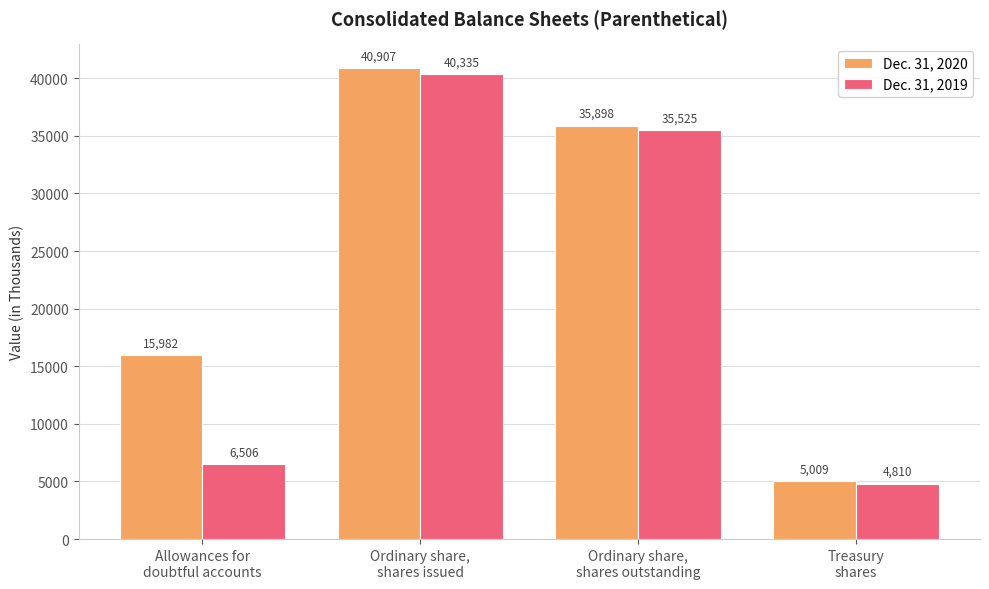

Which series changed the most between Ordinary share,
shares issued and Treasury
shares?

Dec. 31, 2020